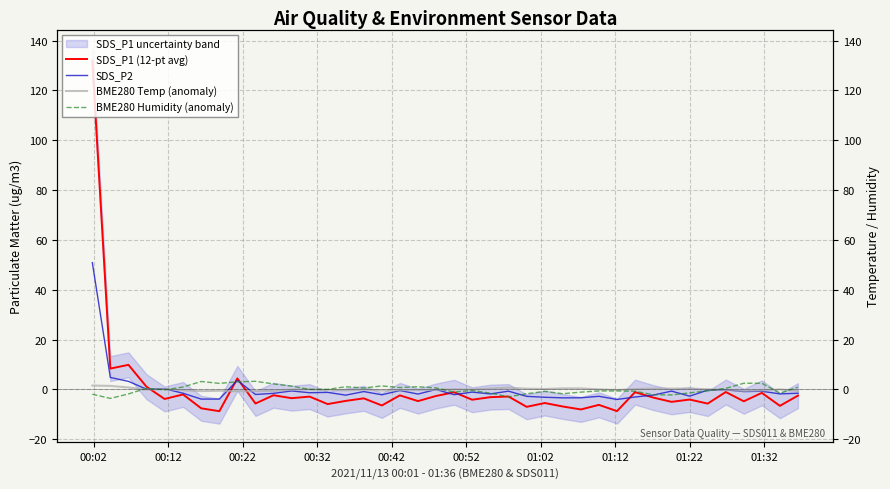

How many times do BME280 Temp (anomaly) and SDS_P2 cross each other?

7